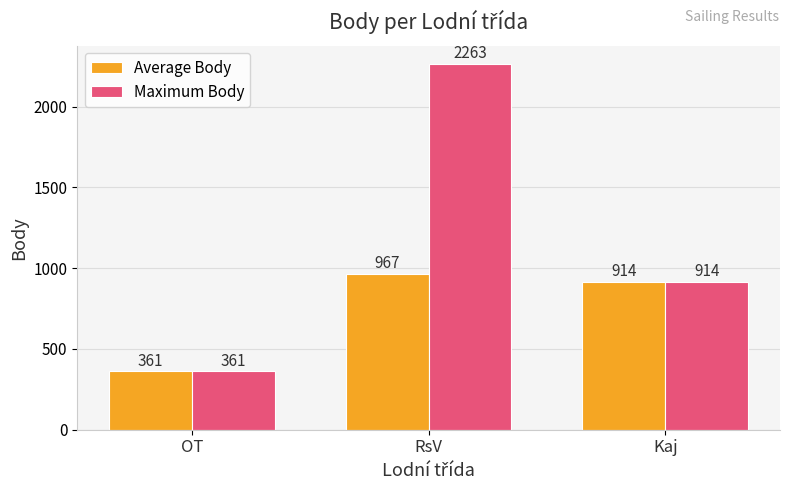

Rank the categories by Average Body value from lowest to highest.

OT, Kaj, RsV